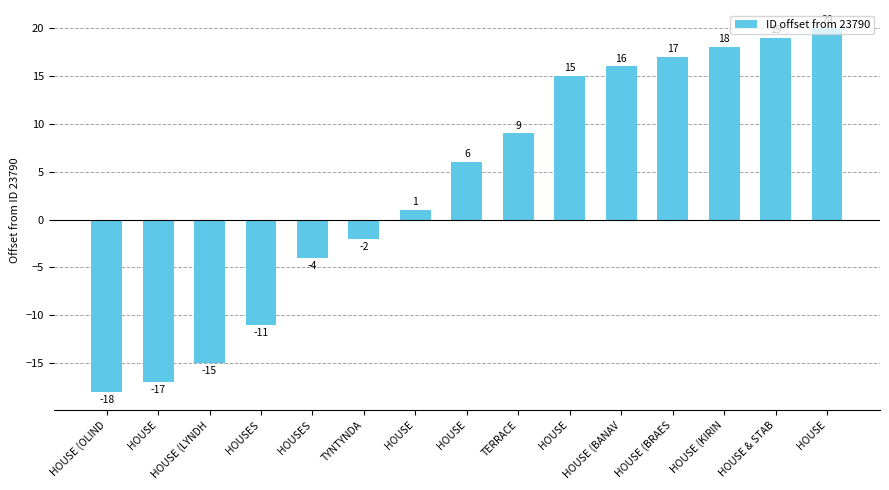

How many bars are there in total?

15